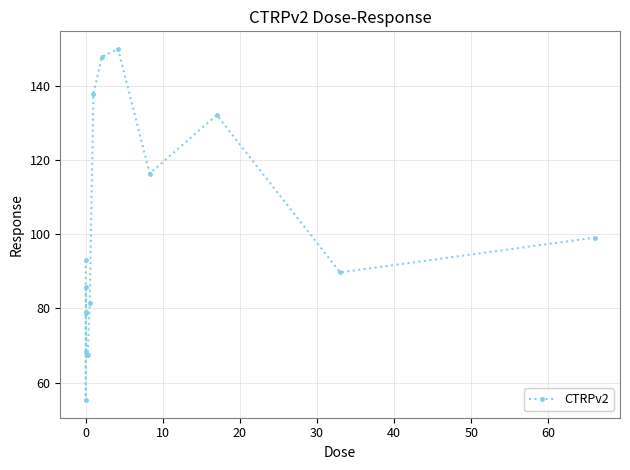

What is the greatest value displayed?

149.9